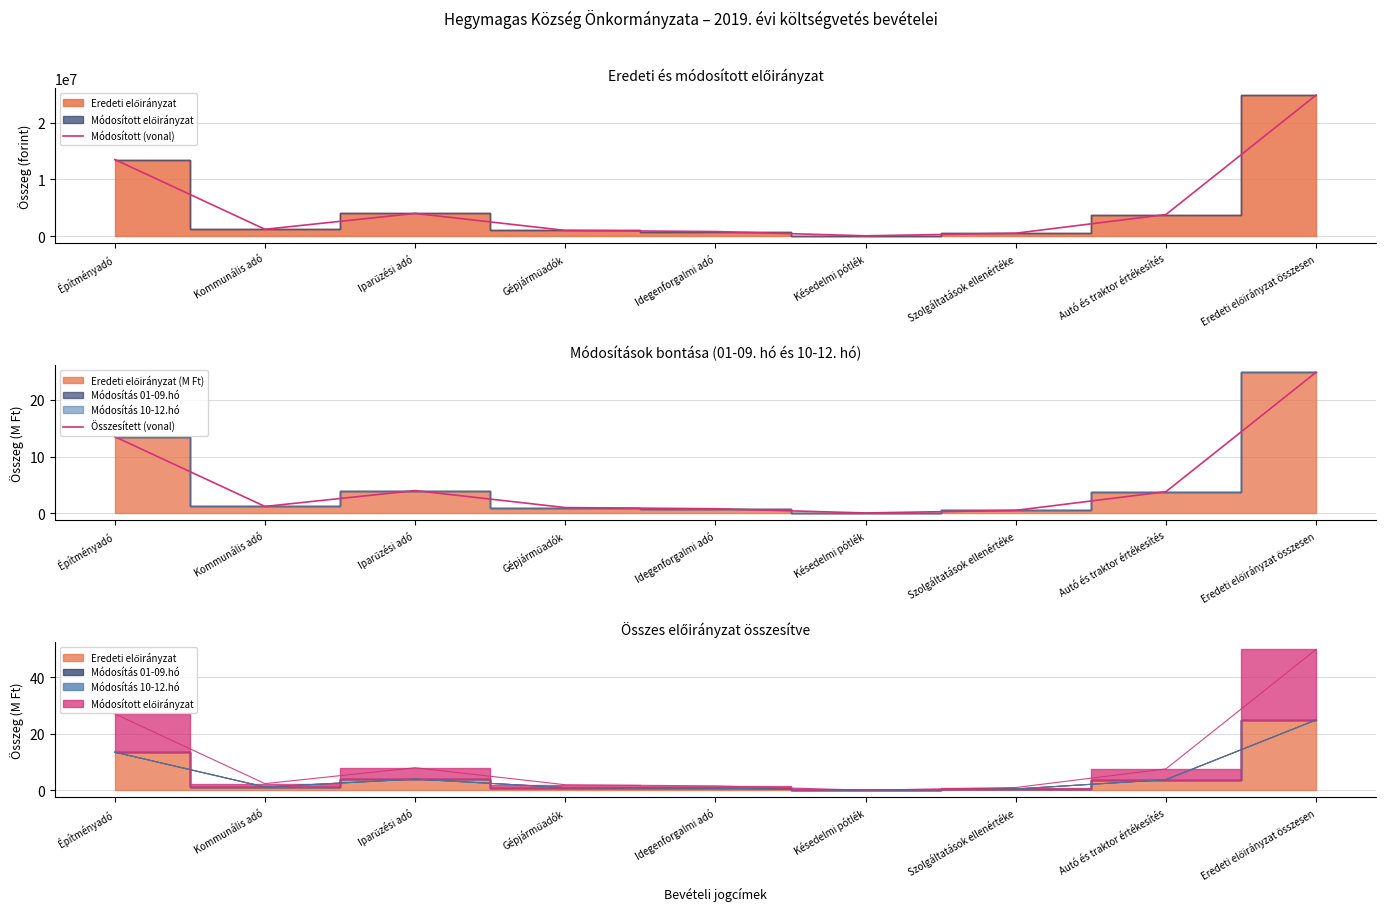

Which category has the lowest value in the Összesített (vonal) series?

Késedelmi pótlék